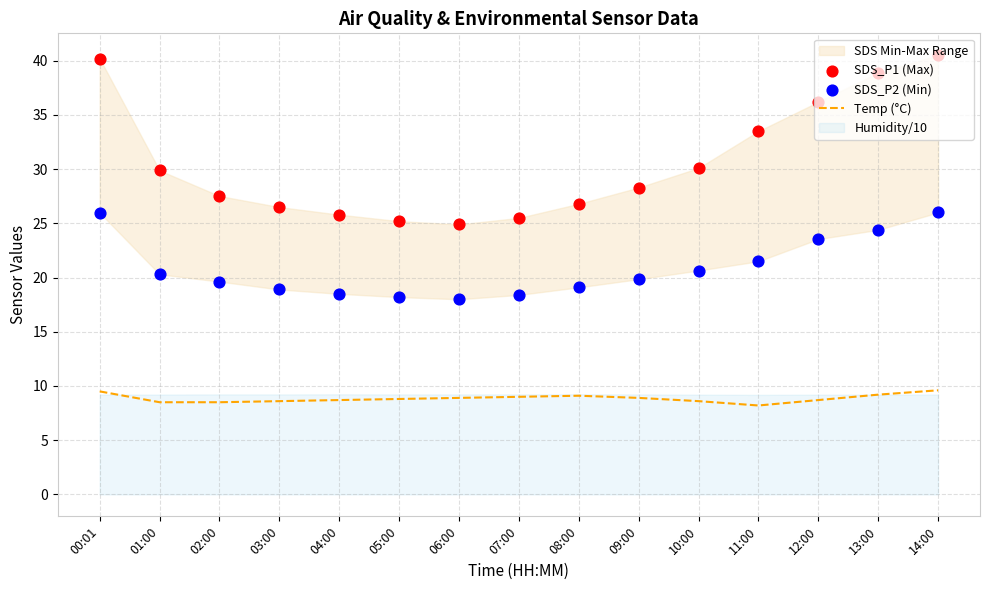

Which series has the largest Y range (max minus min)?

SDS_P1 (Max)